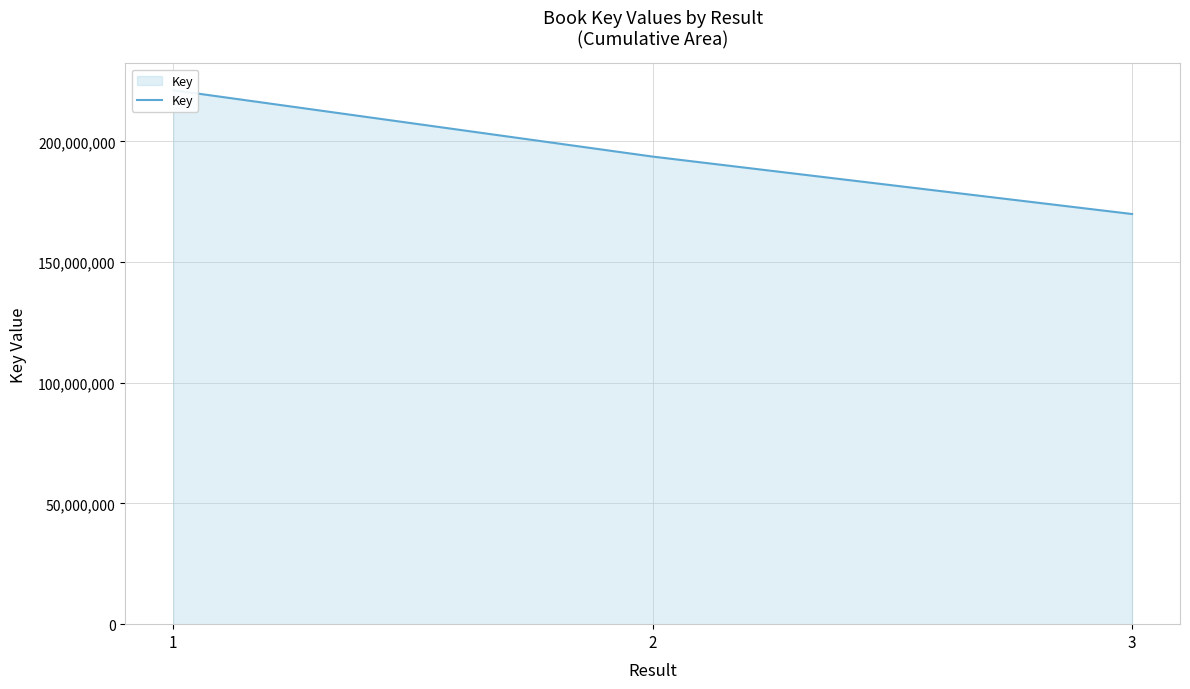

The value at 3 is 169903419. True or false?

True